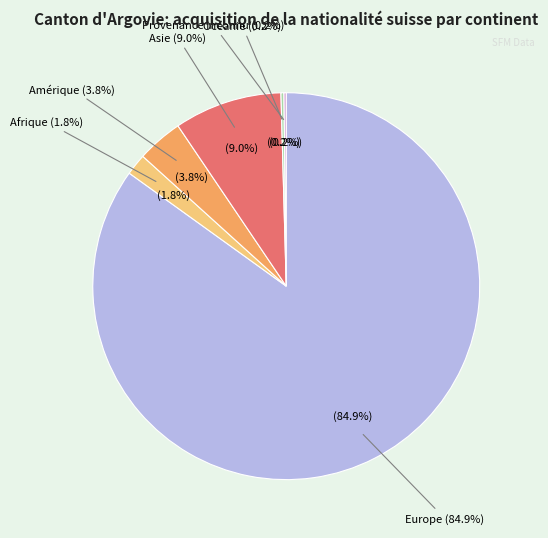

To the nearest percent, what is the difference between the largest and smallest slice percentages?

85%